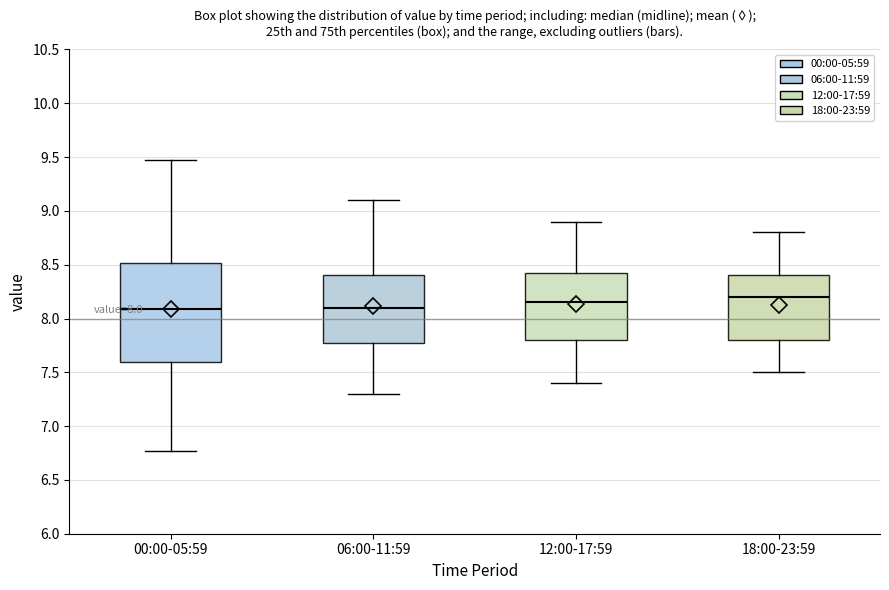

Comparing the boxes themselves (not the whiskers), which one is the tallest?

00:00-05:59